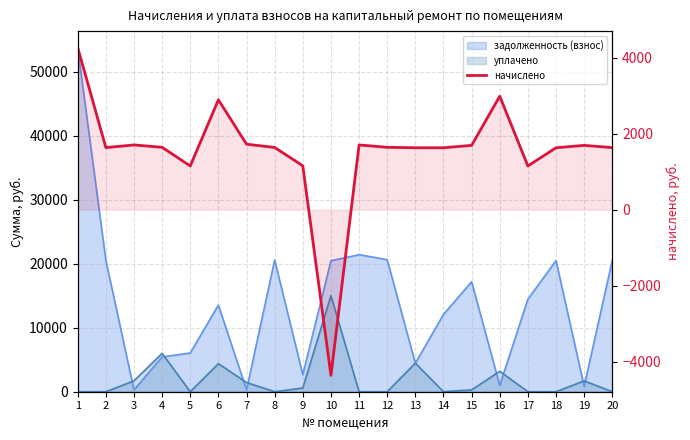

What is the minimum value shown in the chart?

-4364.2